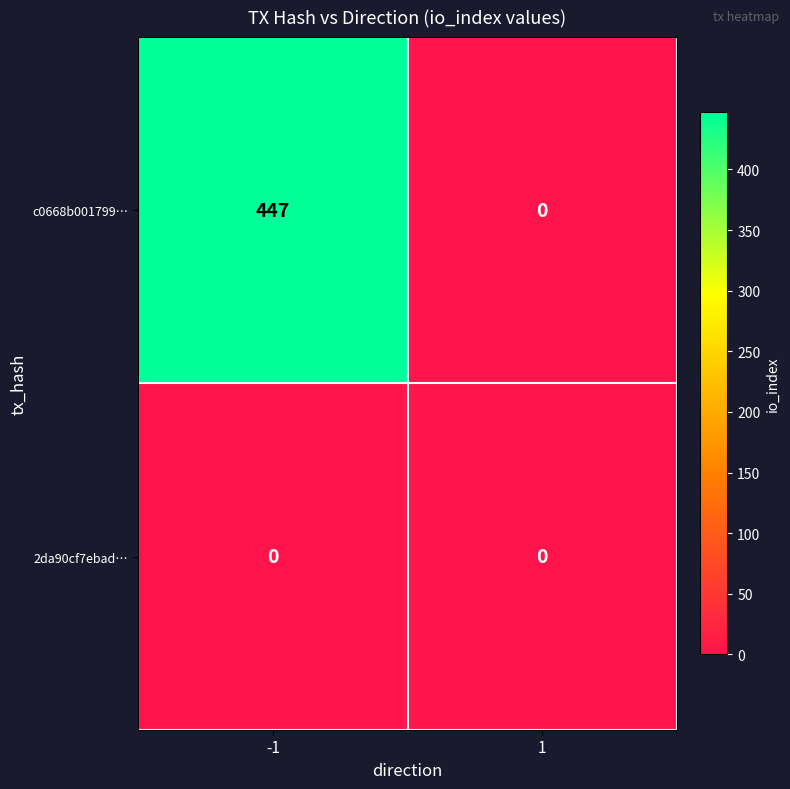

Reading right to left, transcribe all the data shown in this chart.

c0668b001799…: 0	447
2da90cf7ebad…: 0	0